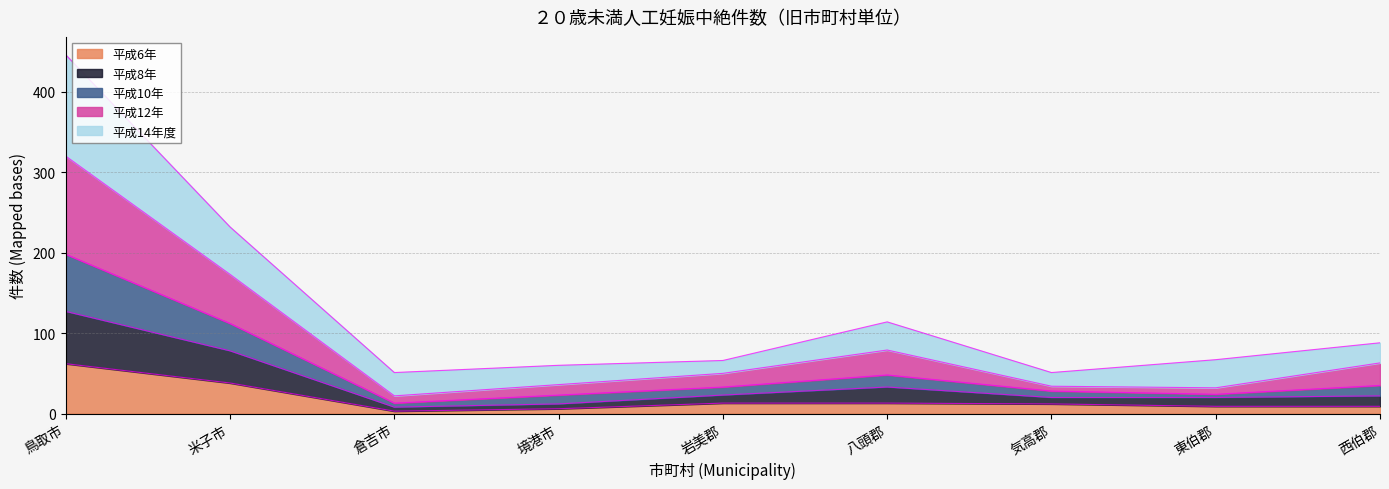

The value of 平成6年 at 米子市 is 12. True or false?

False